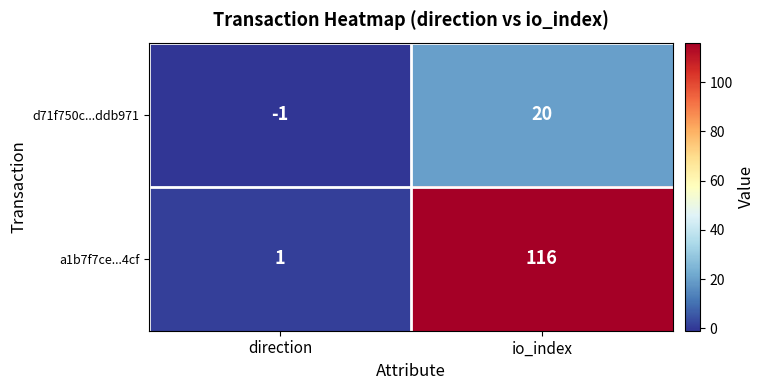

Which series changed the most between direction and io_index?

a1b7f7ce...4cf